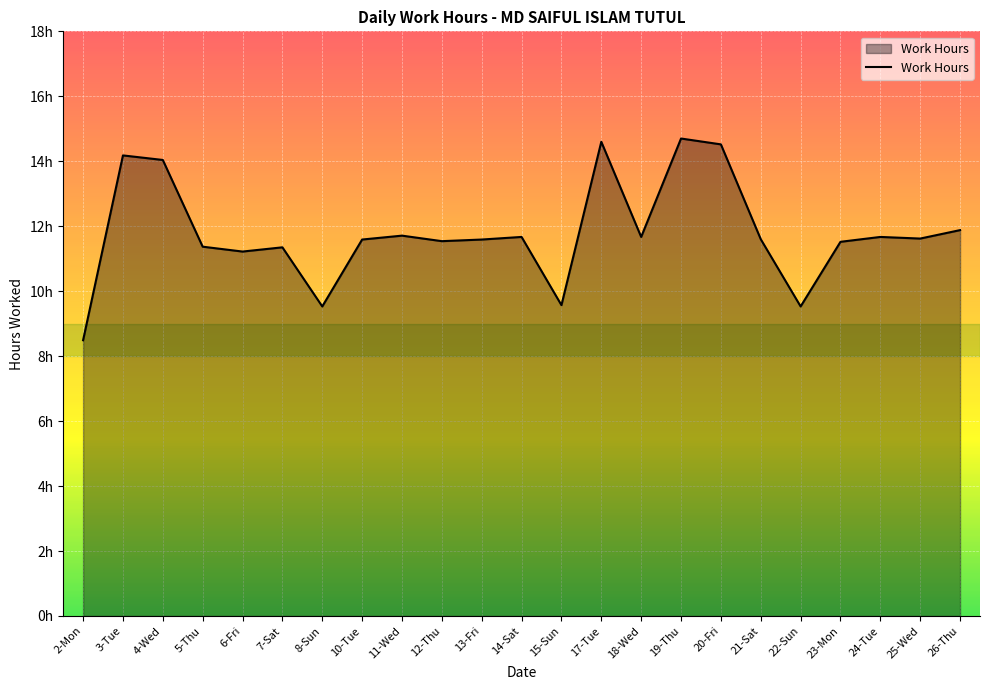

What is the maximum value shown in the chart?

14.7